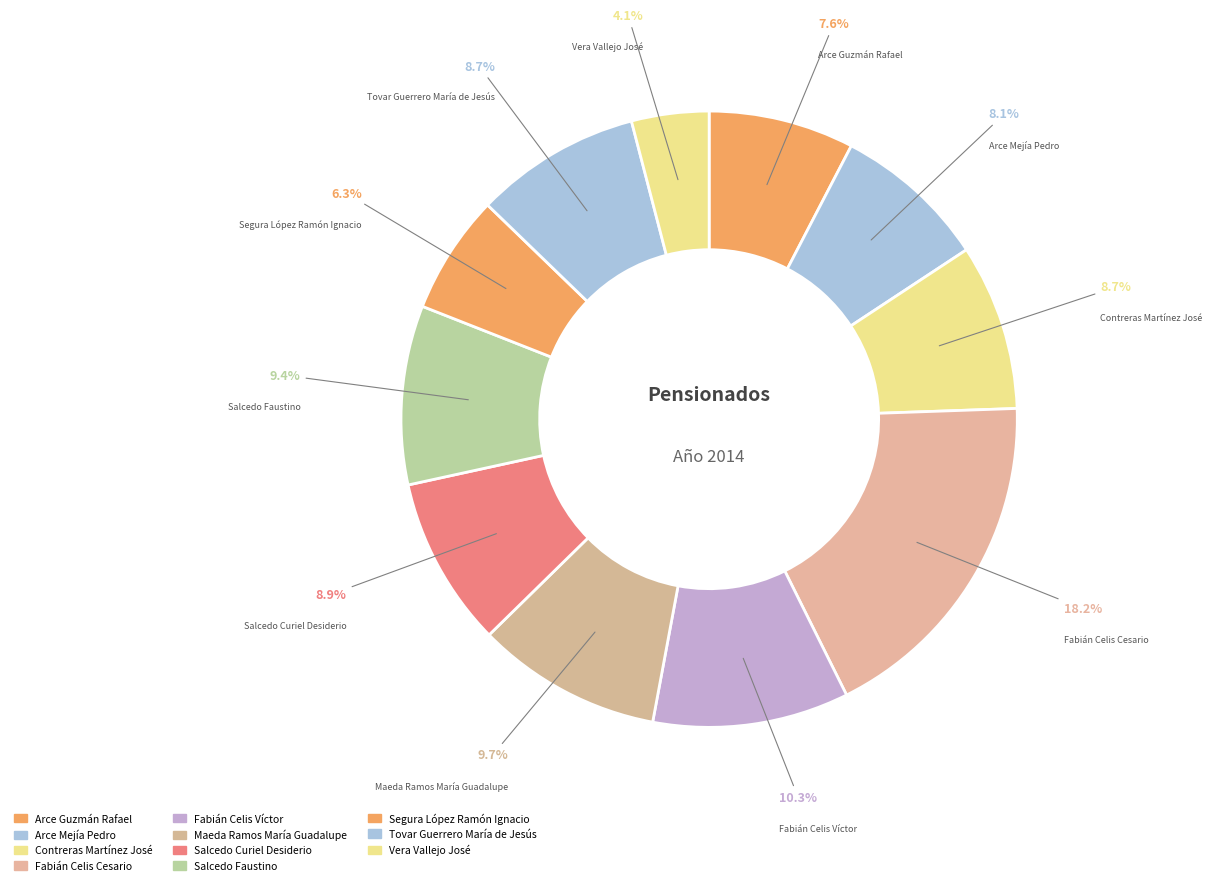

Count the number of slices in the pie.

11